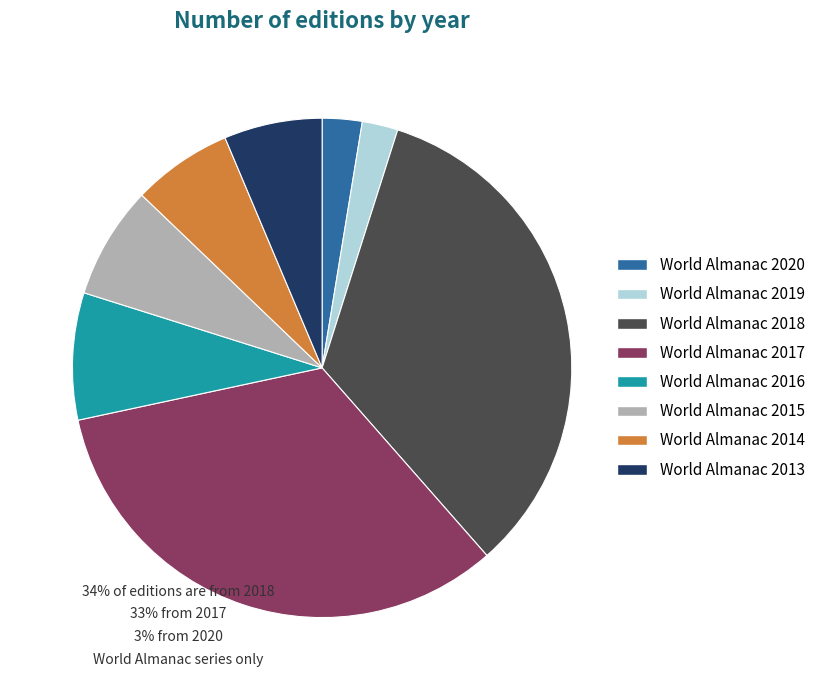

Combined, do World Almanac 2016 and World Almanac 2018 account for over 50%?

No